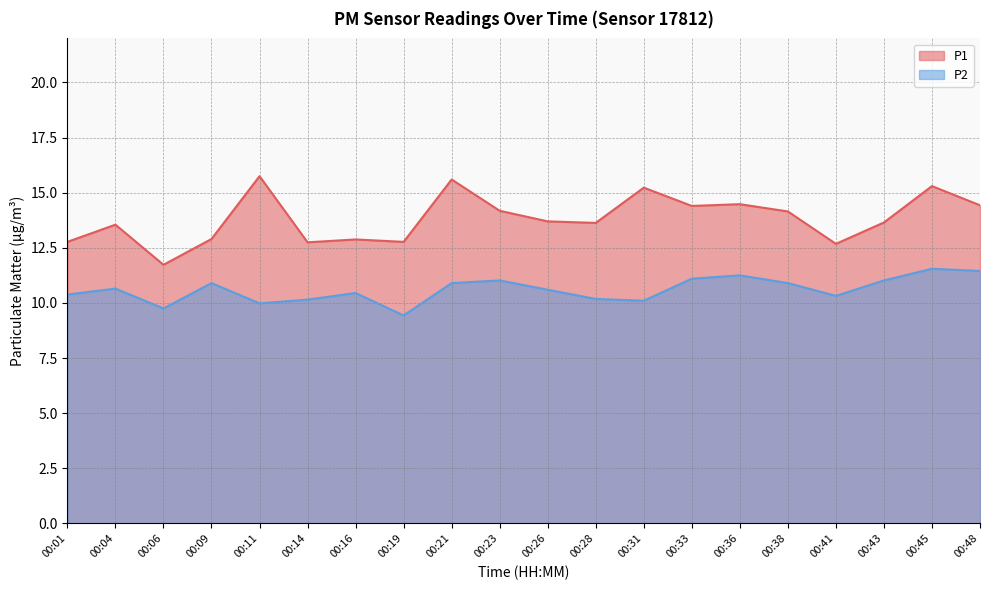

Between 00:41 and 00:06, which is larger?

00:41